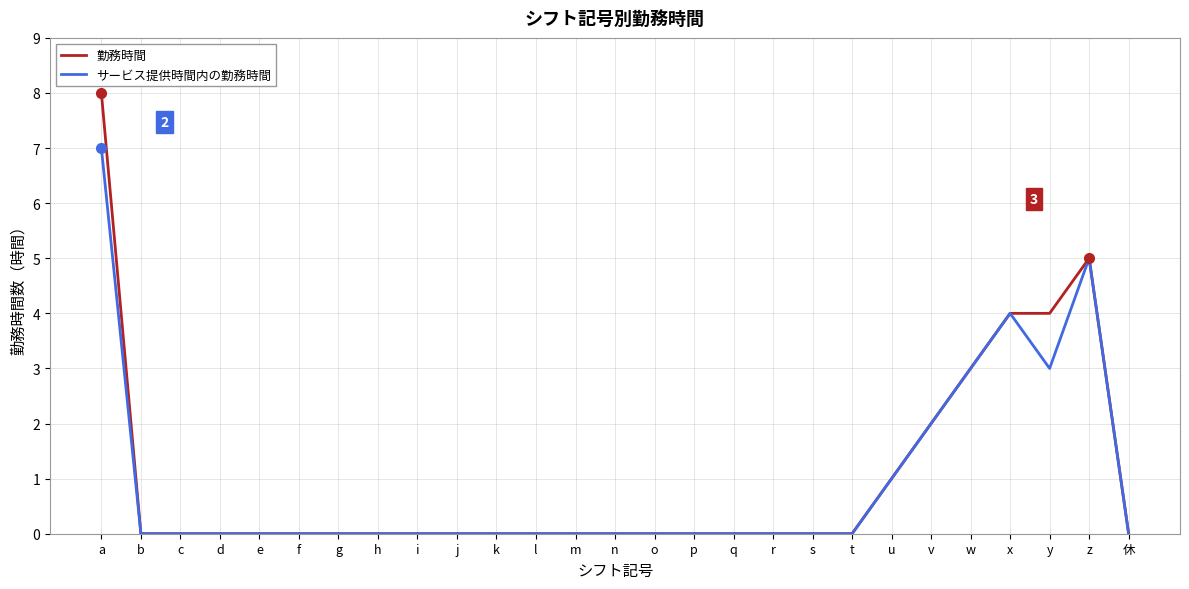

Rank the series by their maximum value, from lowest to highest.

サービス提供時間内の勤務時間, 勤務時間